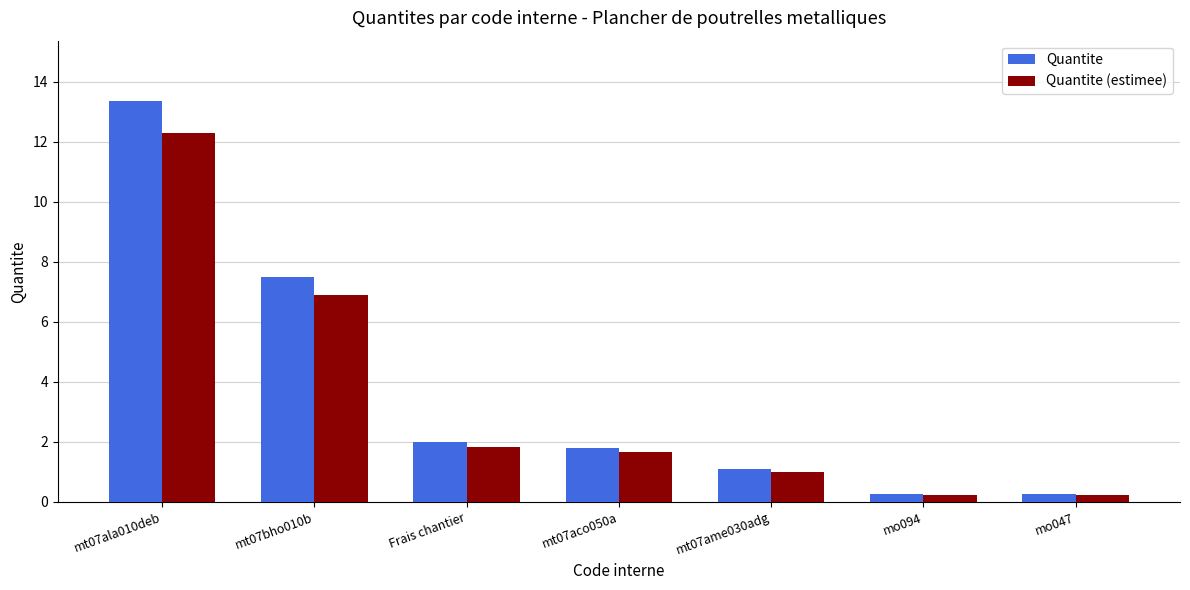

The Quantite series shows 2.1 at mt07bho010b. True or false?

False